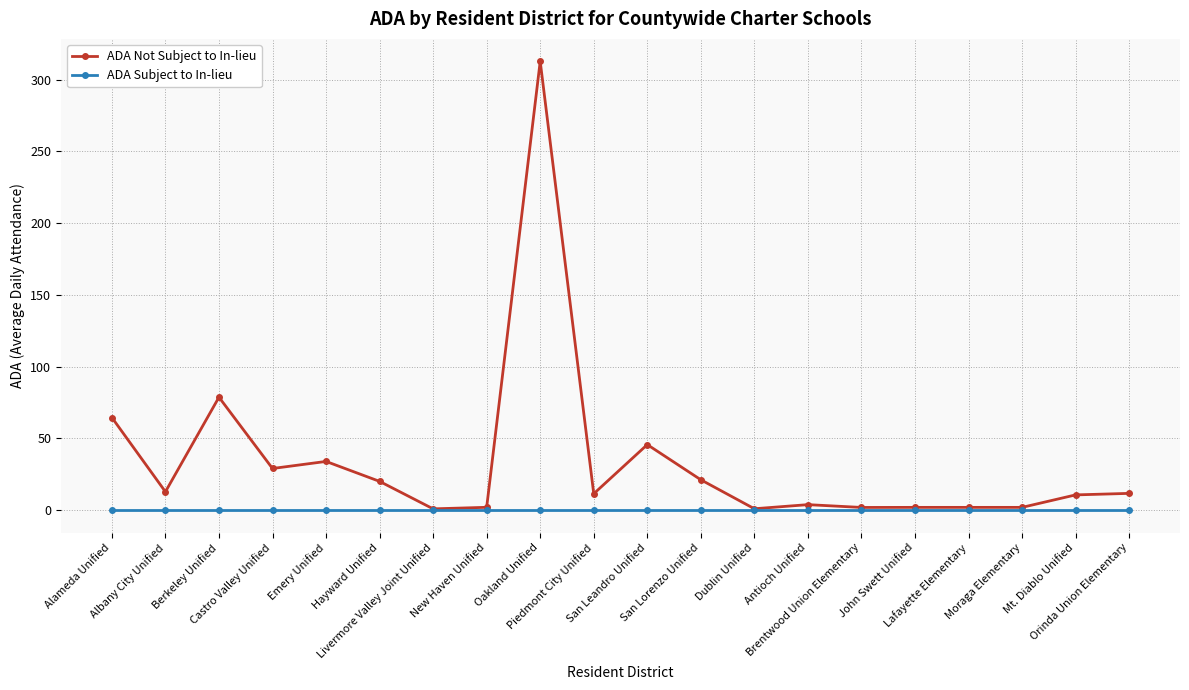

True or false: ADA Not Subject to In-lieu has more than 1 points higher than both neighbors.

True